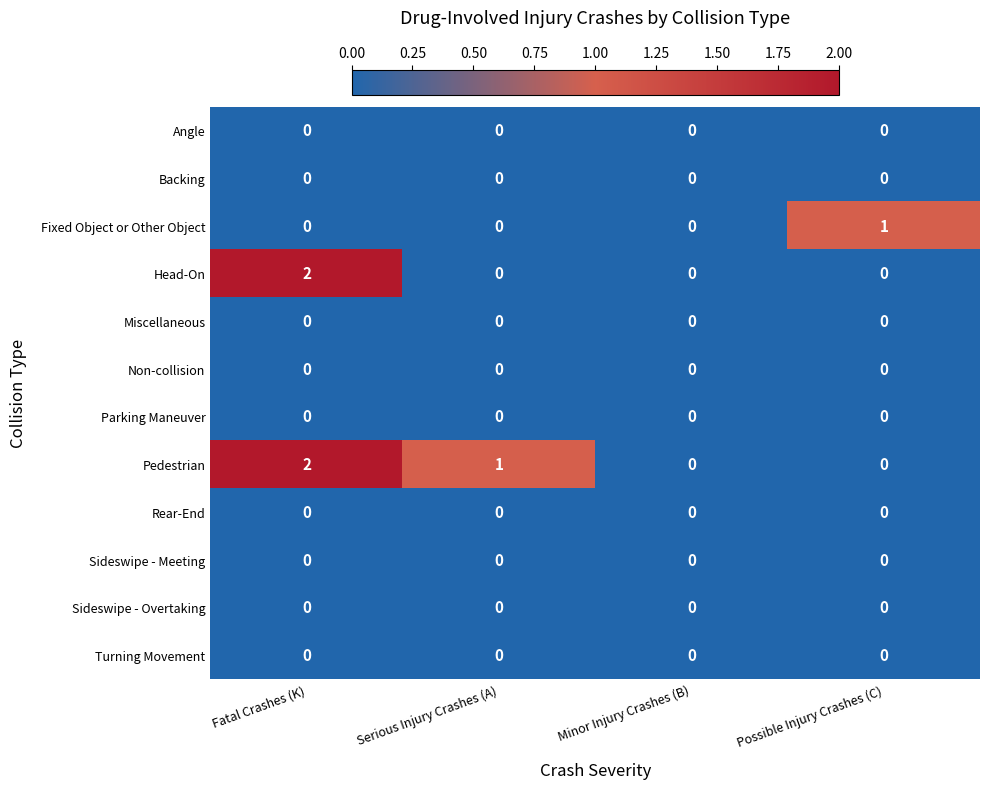

Between Fatal Crashes (K) and Serious Injury Crashes (A), which series saw the biggest shift?

Head-On